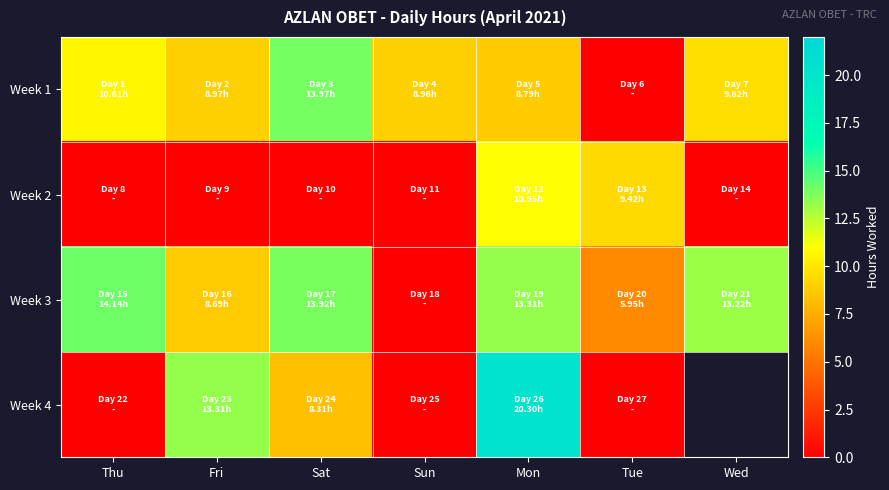

Rank the series by their maximum value, from lowest to highest.

Week 2, Week 1, Week 3, Week 4